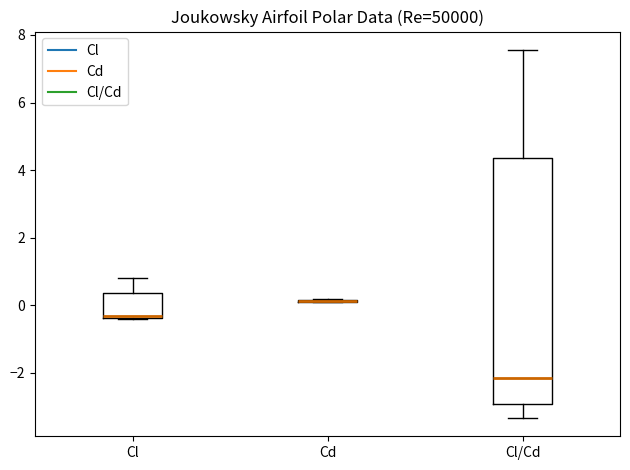

Reading left to right, read every box against the y-axis: the position of its median line, the range the box covers, and the ends of its whiskers. The values are not printed on the chart, so give them approximately, as read against the axis.

Cl: median -0.4 (drawn on the box's lower edge), box -0.4 to 0.4, whiskers -0.4 to 0.8
Cd: box collapsed to a line at 0.2, whiskers 0.0 to 0.2
Cl/Cd: median -2.2, box -3.0 to 4.4, whiskers -3.4 to 7.6